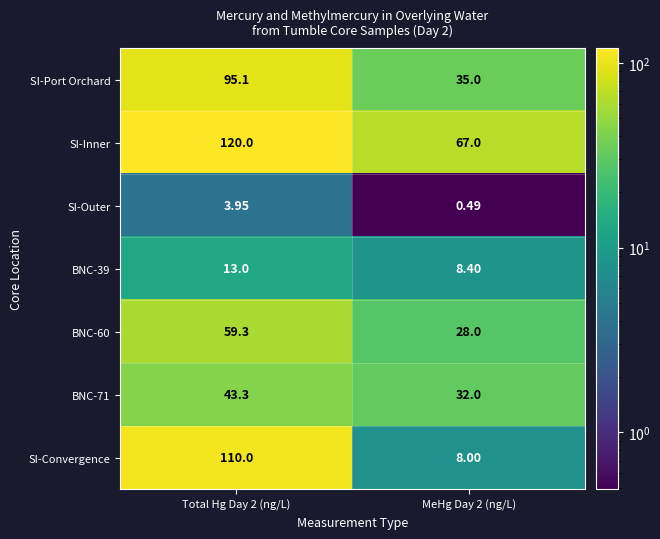

Which series has the largest range (max minus min)?

SI-Convergence